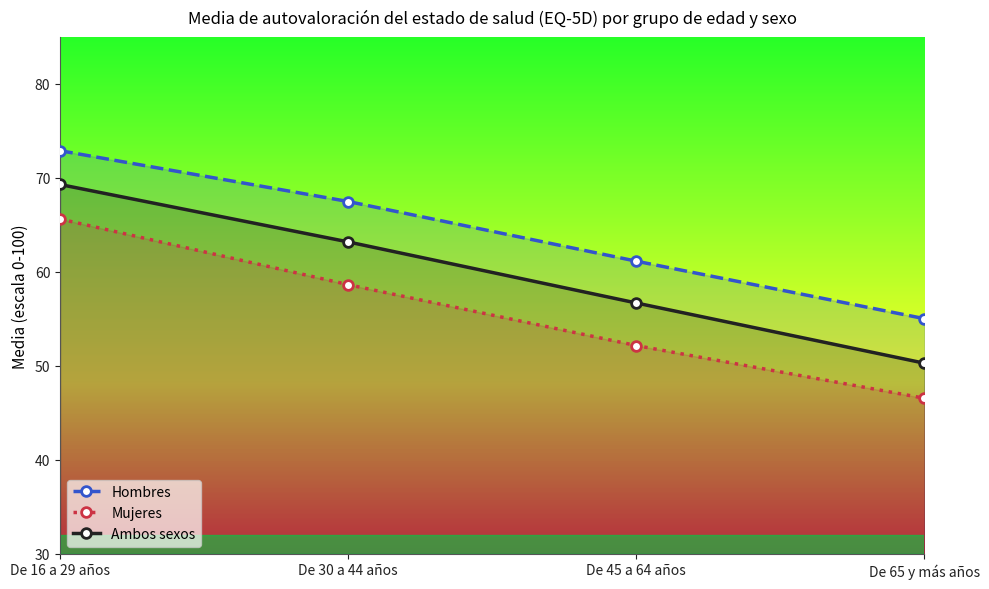

What is the minimum value shown in the chart?

46.5